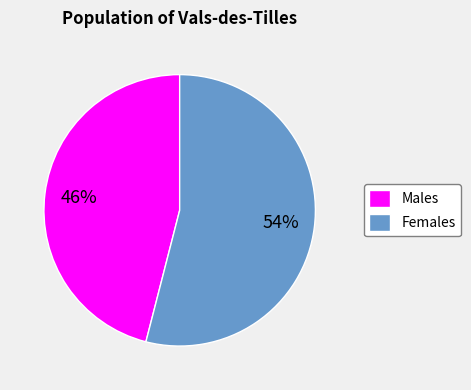

Is there a majority slice in this chart?

Yes